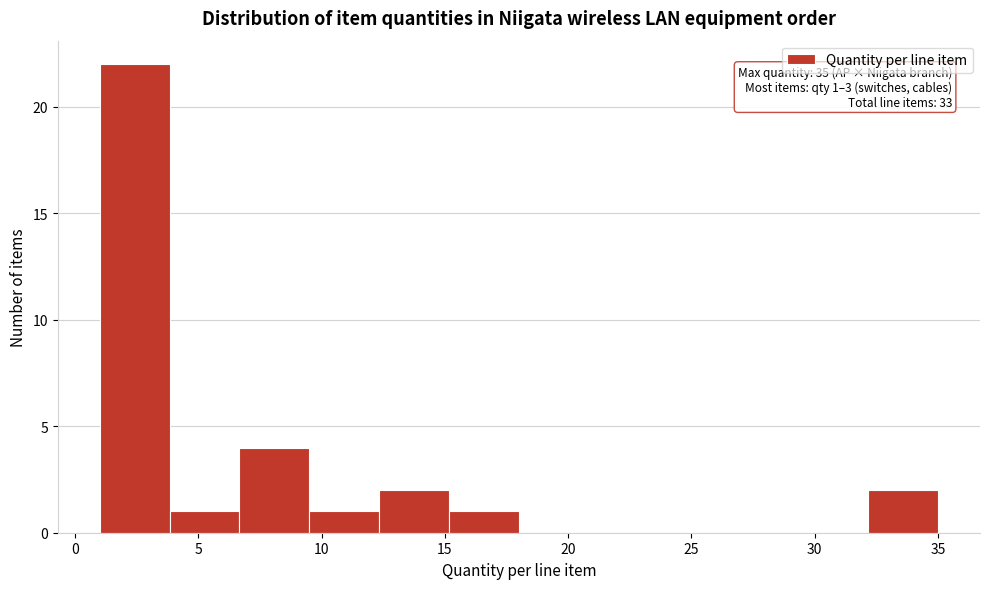

Which range on the x-axis has the tallest bar?

1.0 to 4.0